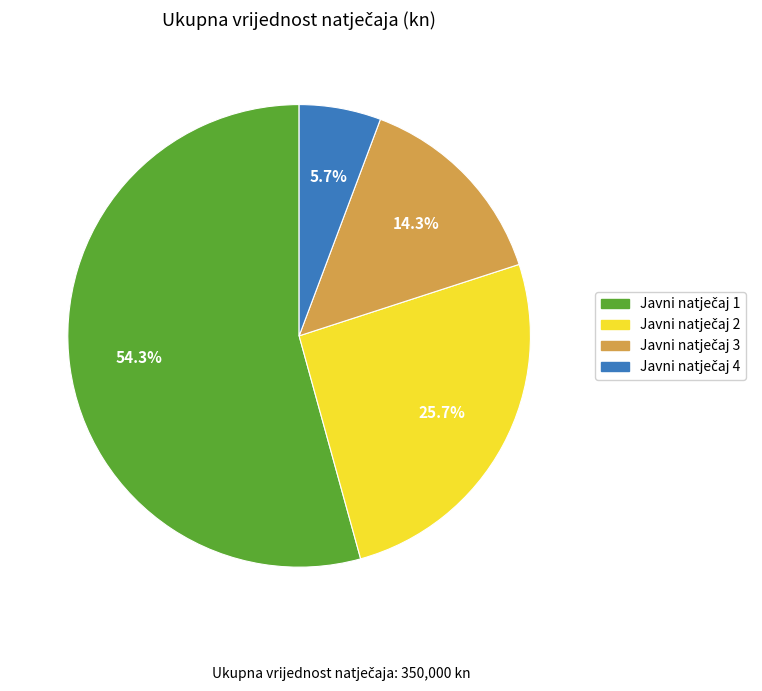

Is there a majority slice in this chart?

Yes